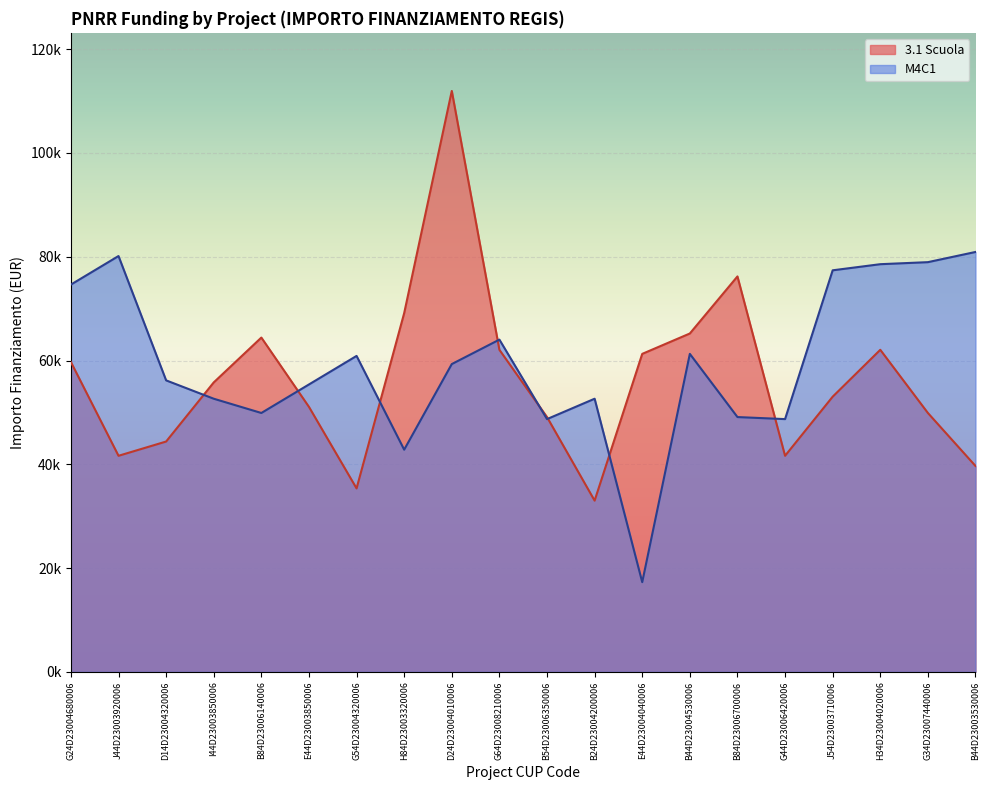

How many series are shown in this chart?

2